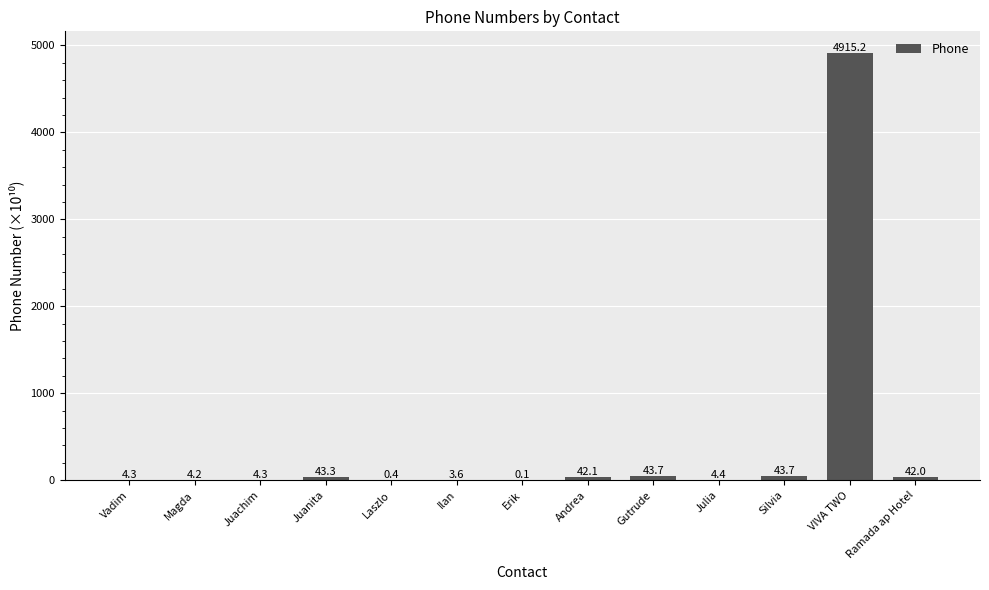

The value at Juachim is 4.3. True or false?

True